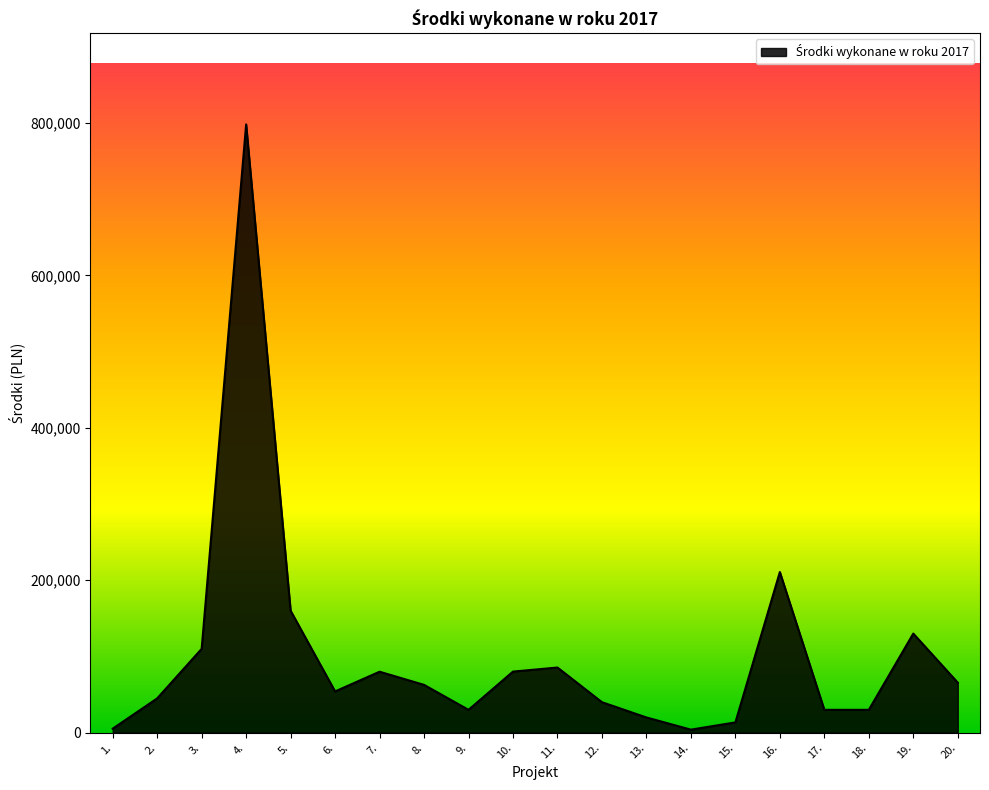

How many distinct data groups are displayed?

1